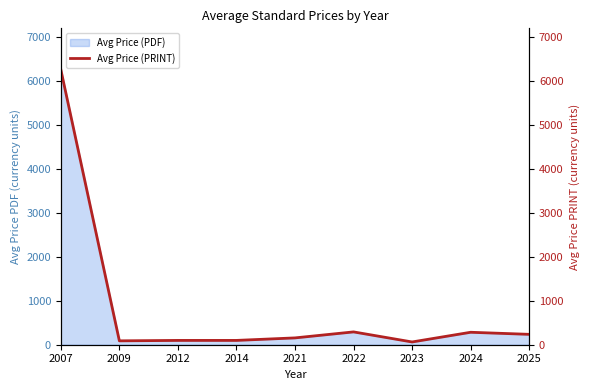

Approximately how many times larger is the value at 2023 compared to 2014?

0.6